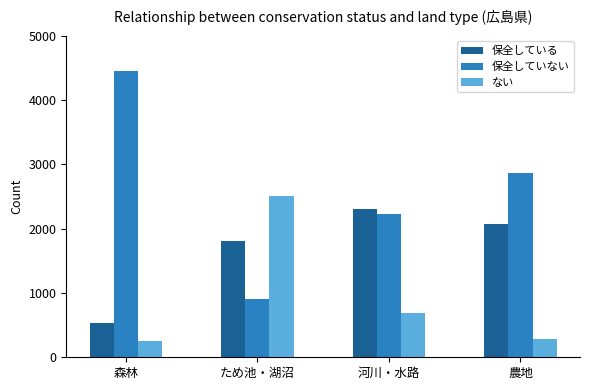

Which category has the highest value across all series?

森林